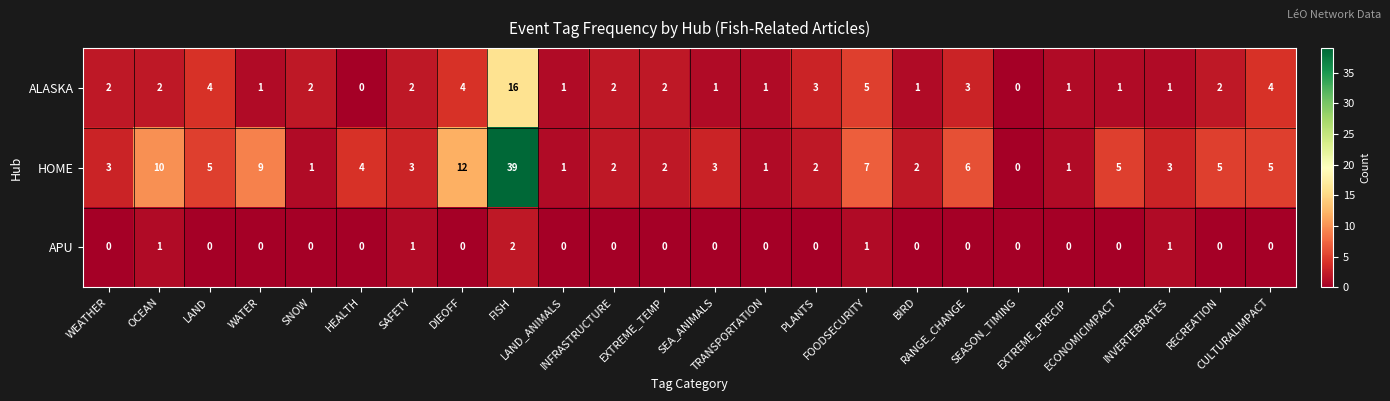

List the series in order of their overall mean, lowest first.

APU, ALASKA, HOME